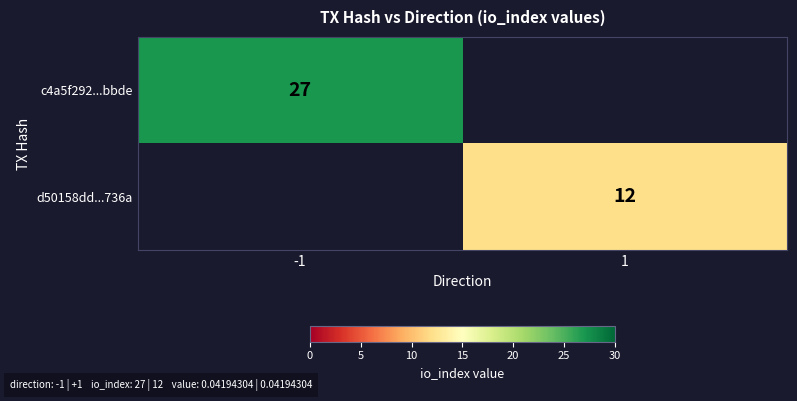

The c4a5f292...bbde series shows 46 at -1. True or false?

False